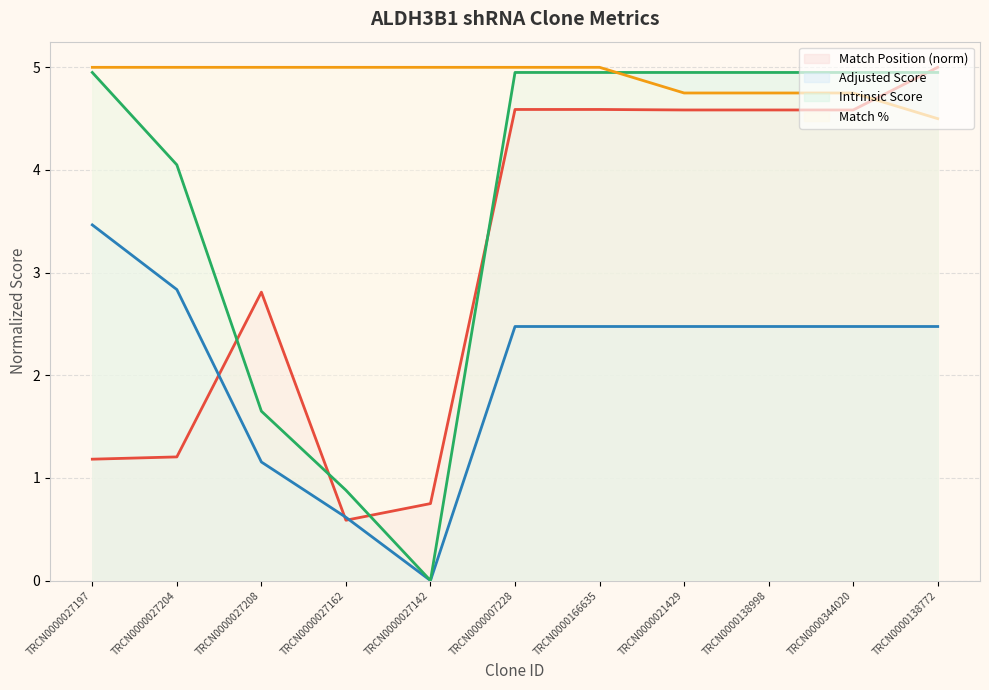

Which label corresponds to the smallest value in the chart?

TRCN0000027142